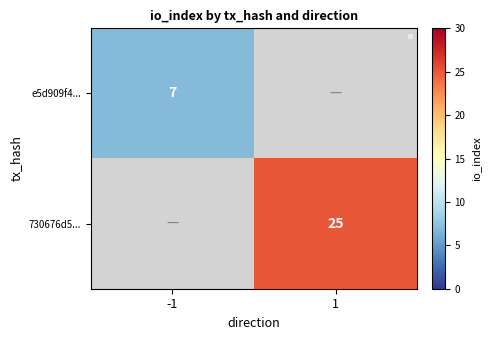

Is it true that e5d909f4... equals 4 at -1?

False